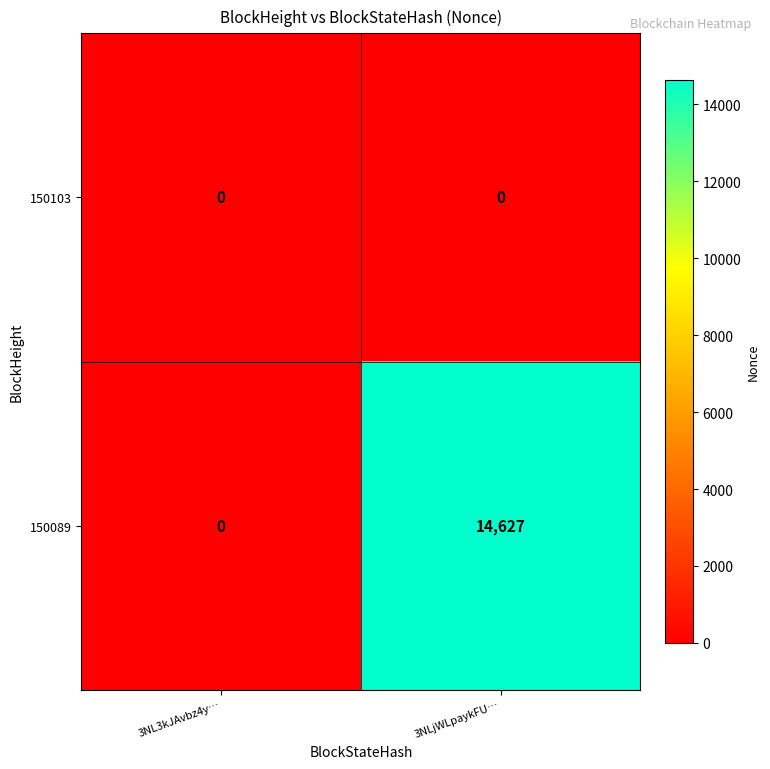

Rank the categories by 150089 value from highest to lowest.

3NLjWLpaykFU…, 3NL3kJAvbz4y…